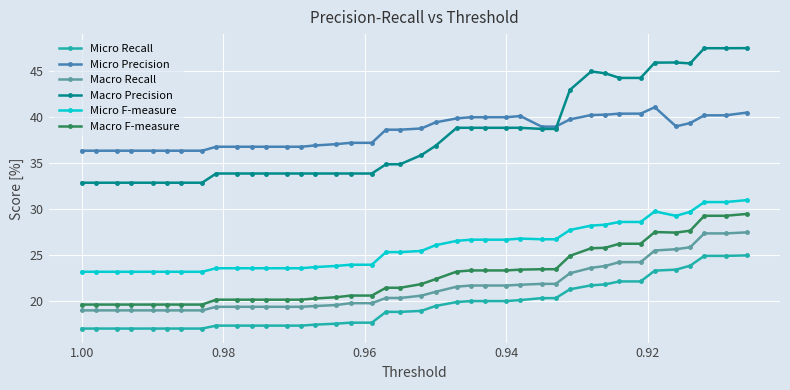

True or false: Macro Recall has more than 0 interior local peaks.

False